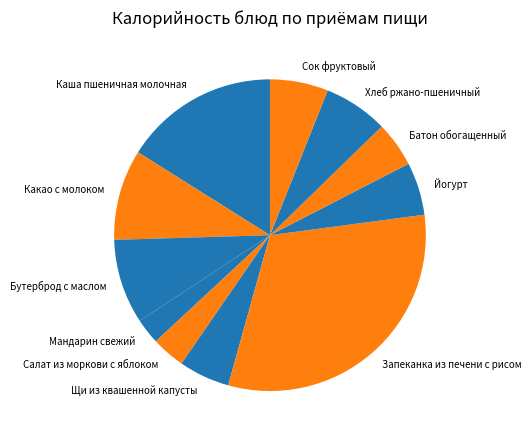

Combined, do Каша пшеничная молочная and Батон обогащенный account for over 50%?

No